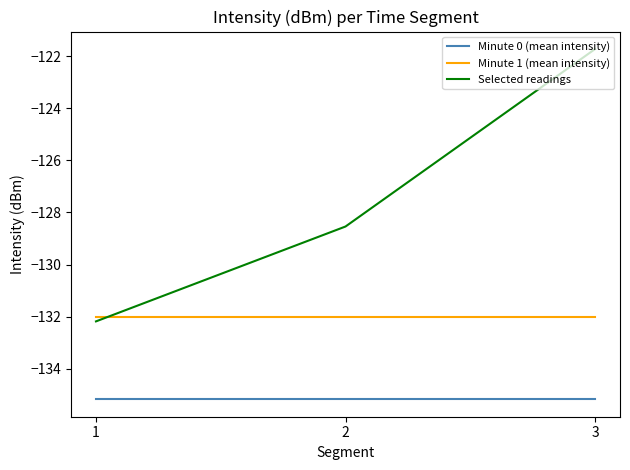

True or false: Minute 0 (mean intensity) has a value of -135.2 at 1.

True